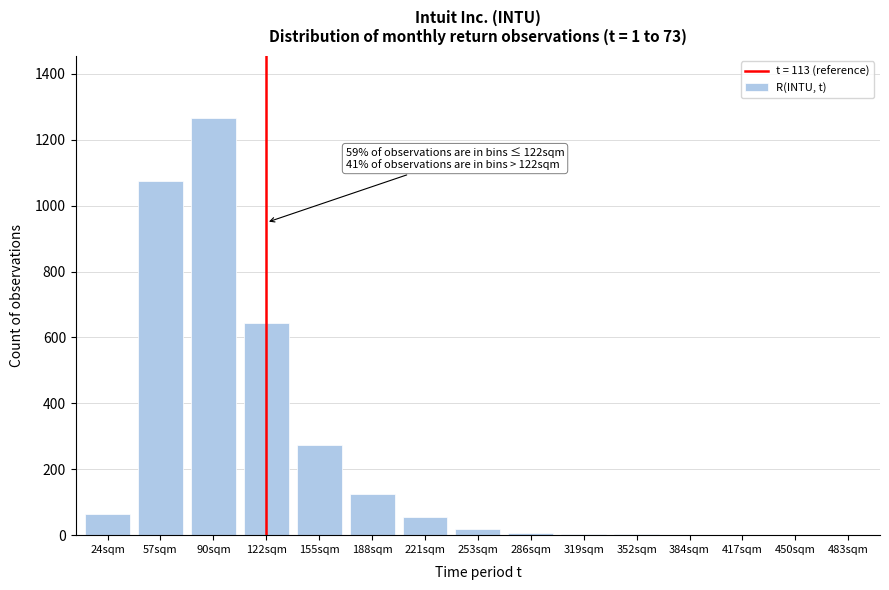

Which label corresponds to the largest value in the chart?

90sqm